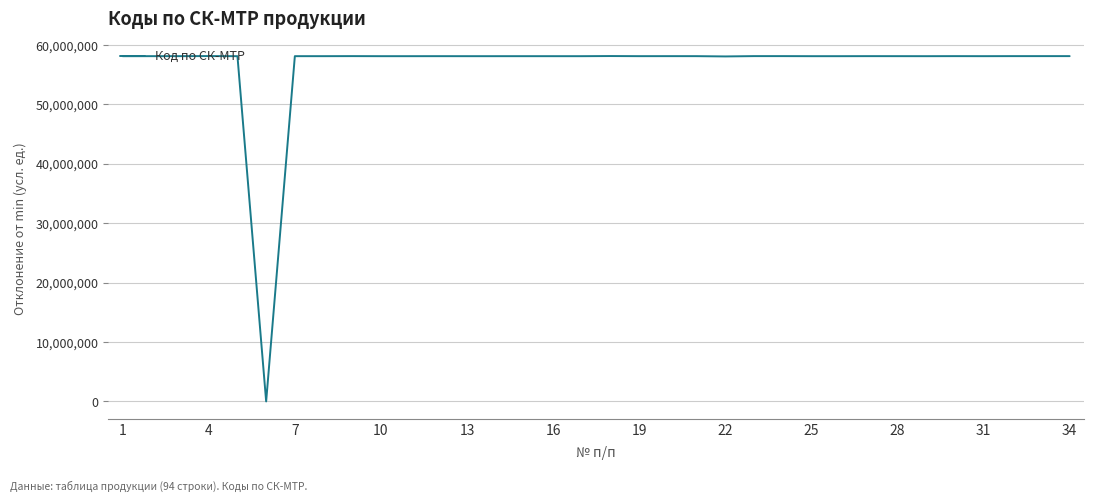

How many values are above zero?

33